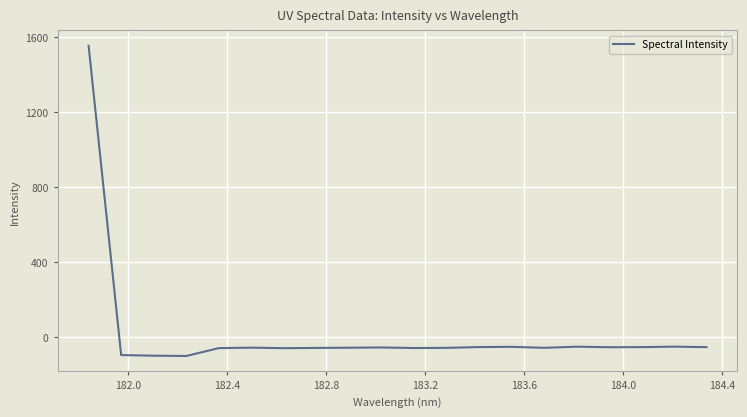

What is the greatest value displayed?

1555.2